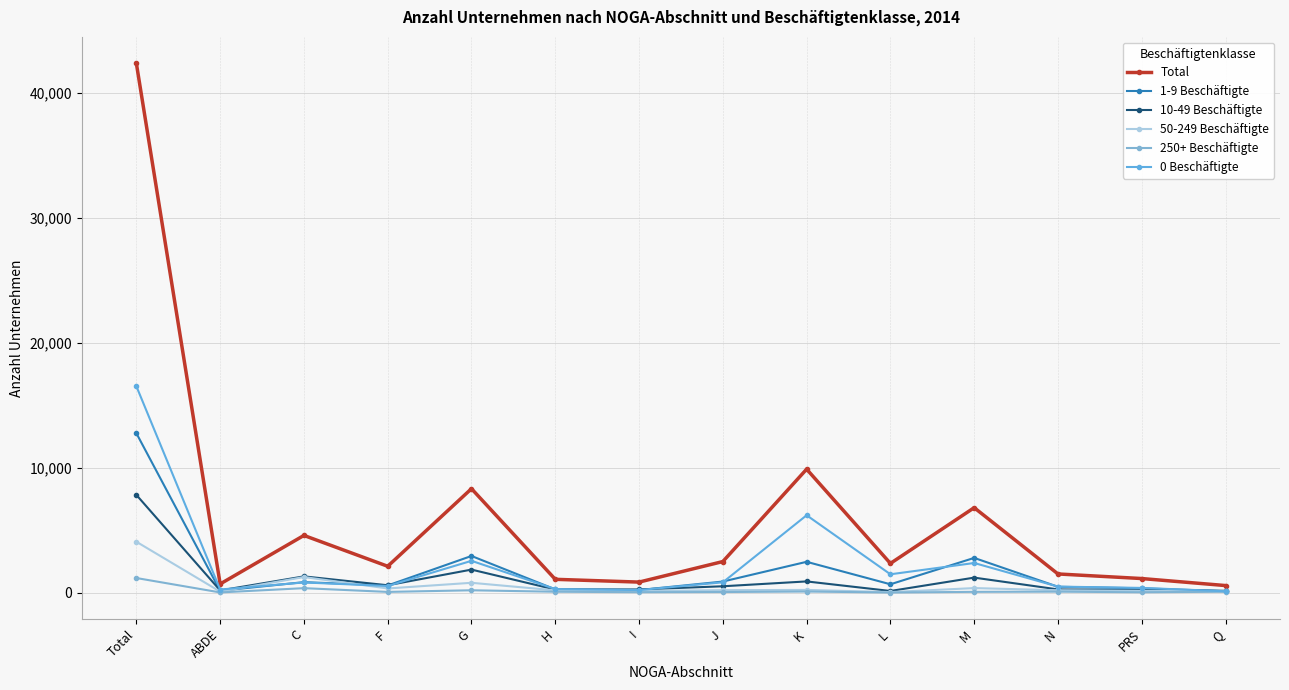

Reading left to right, what are all the values shown in this chart?

Total: 42355	698	4582	2114	8321	1070	848	2492	9884	2342	6802	1499	1132	571
1-9 Beschäftigte: 12759	157	844	579	2938	266	212	892	2471	673	2783	474	352	118
10-49 Beschäftigte: 7824	181	1304	595	1848	250	258	514	902	136	1206	262	215	153
50-249 Beschäftigte: 4078	86	1252	339	792	188	129	202	222	47	369	194	150	108
250+ Beschäftigte: 1174	21	363	63	193	76	39	54	93	13	68	82	33	76
0 Beschäftigte: 16520	253	819	538	2550	290	210	830	6196	1473	2376	487	382	116